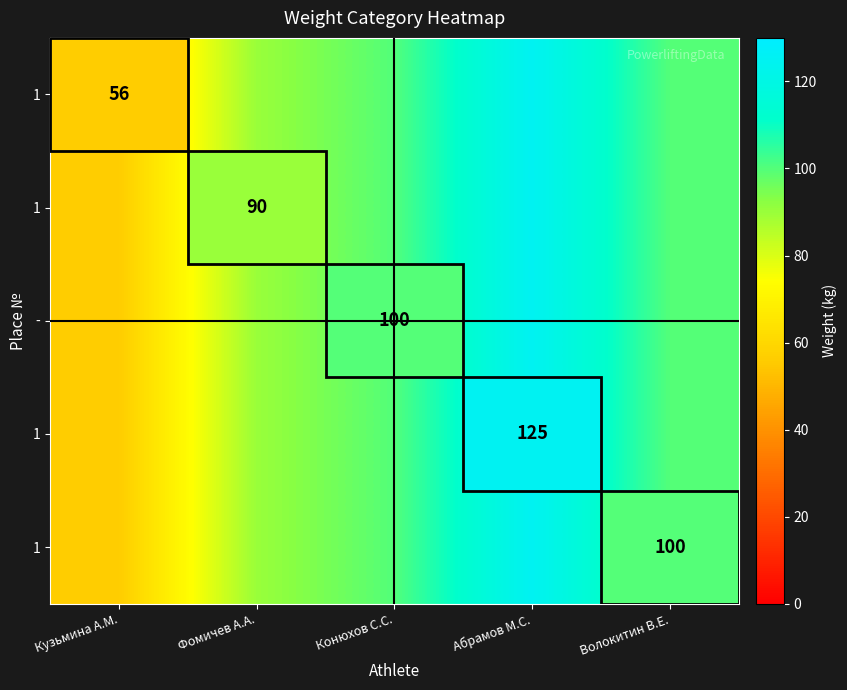

Which category has the highest value across all series?

Абрамов М.С.